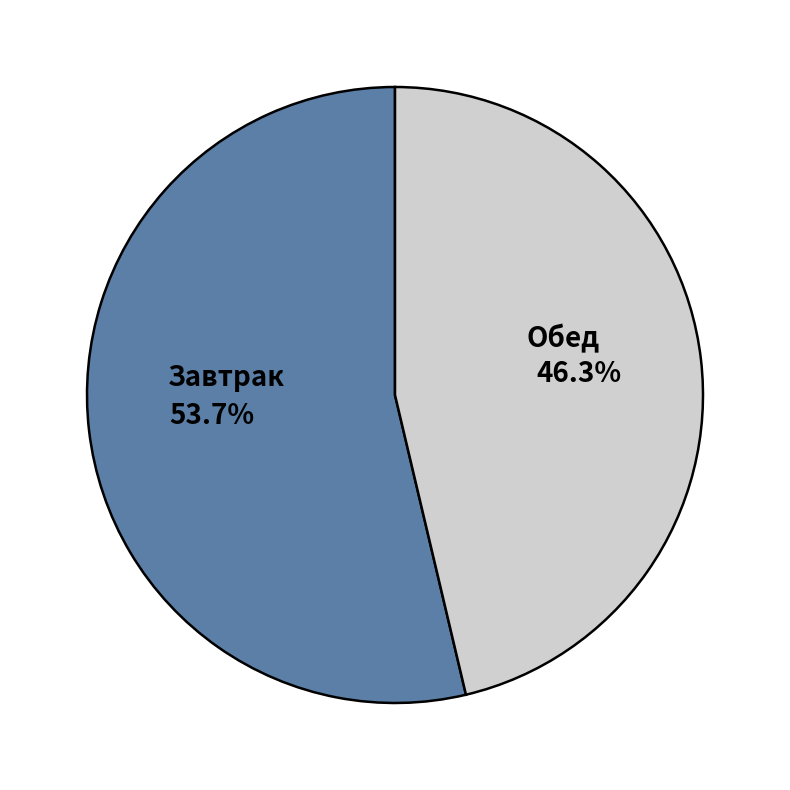

Is there any slice that represents more than half of the pie?

Yes